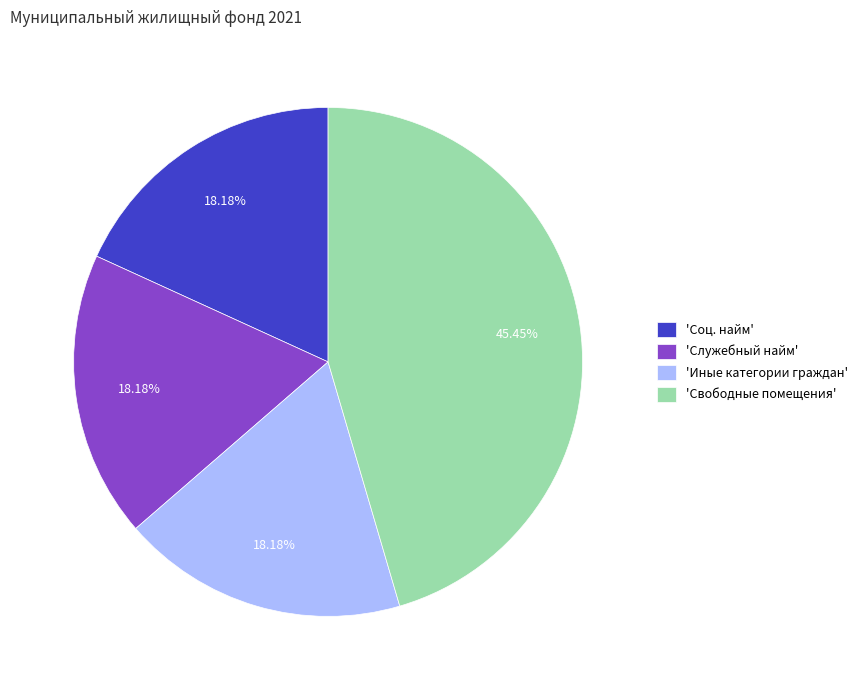

Which slice is the largest?

'Свободные помещения'